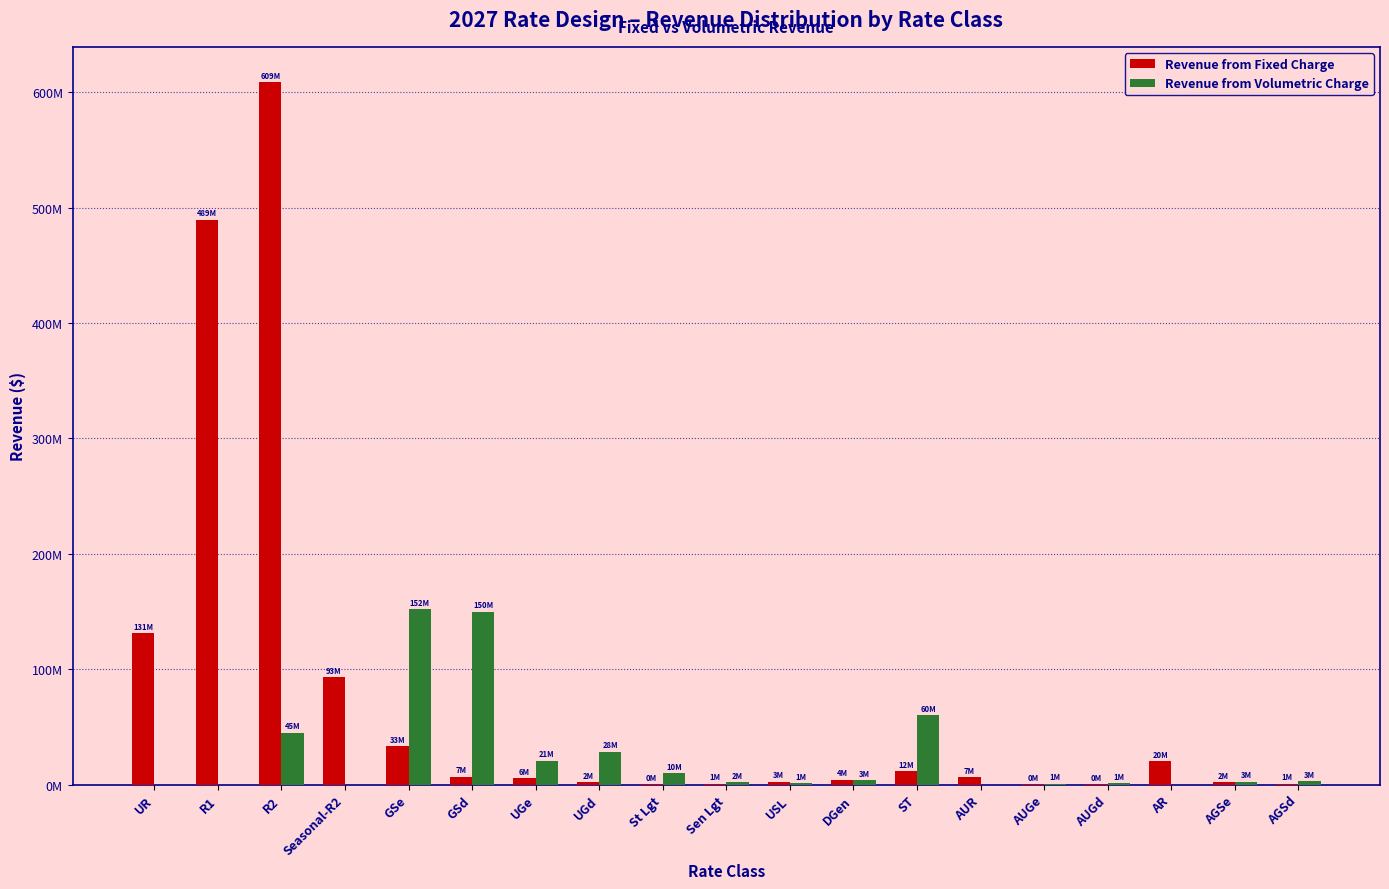

What are all the series names shown in the legend?

Revenue from Fixed Charge, Revenue from Volumetric Charge